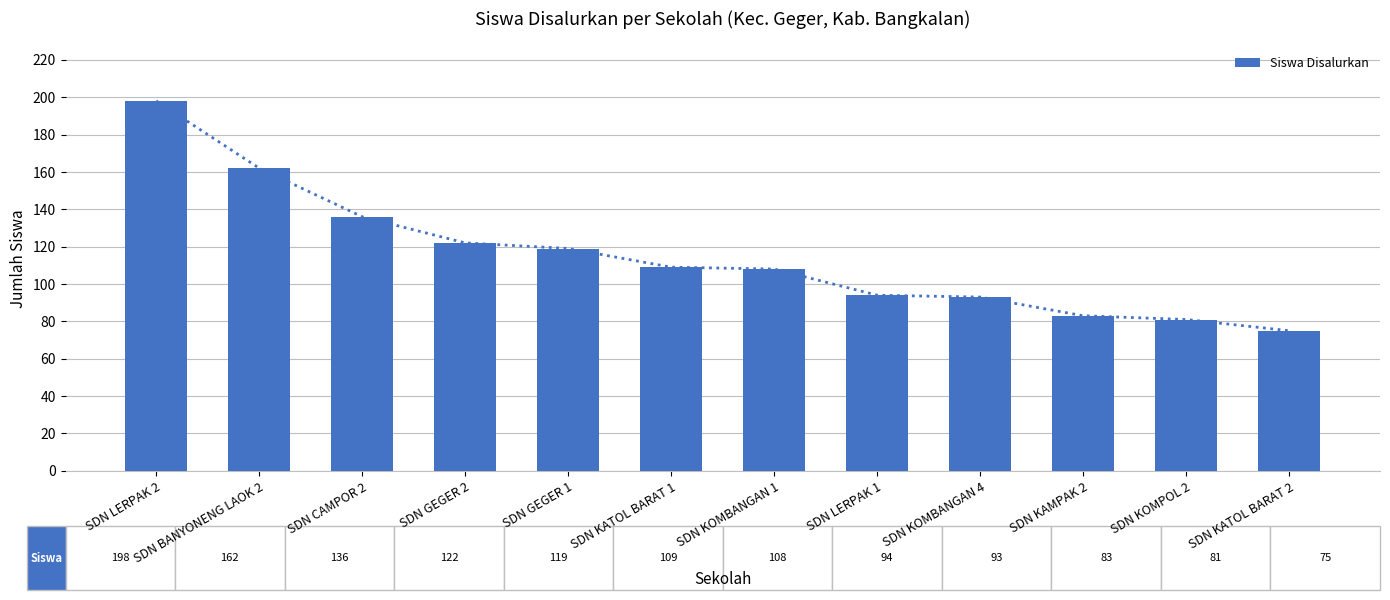

Rank the categories by value from lowest to highest.

SDN KATOL BARAT 2, SDN KOMPOL 2, SDN KAMPAK 2, SDN KOMBANGAN 4, SDN LERPAK 1, SDN KOMBANGAN 1, SDN KATOL BARAT 1, SDN GEGER 1, SDN GEGER 2, SDN CAMPOR 2, SDN BANYONENG LAOK 2, SDN LERPAK 2